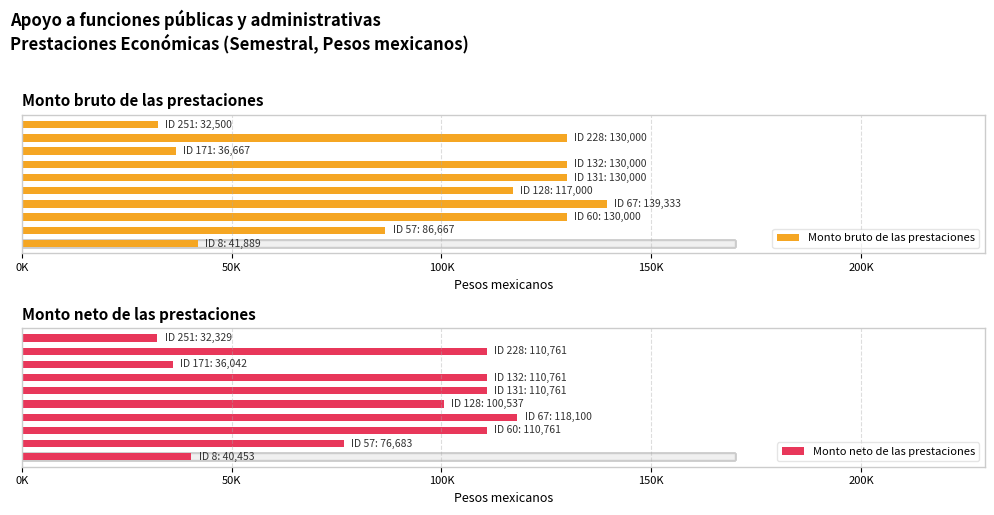

List the series in order of their overall mean, lowest first.

Monto neto de las prestaciones, Monto bruto de las prestaciones